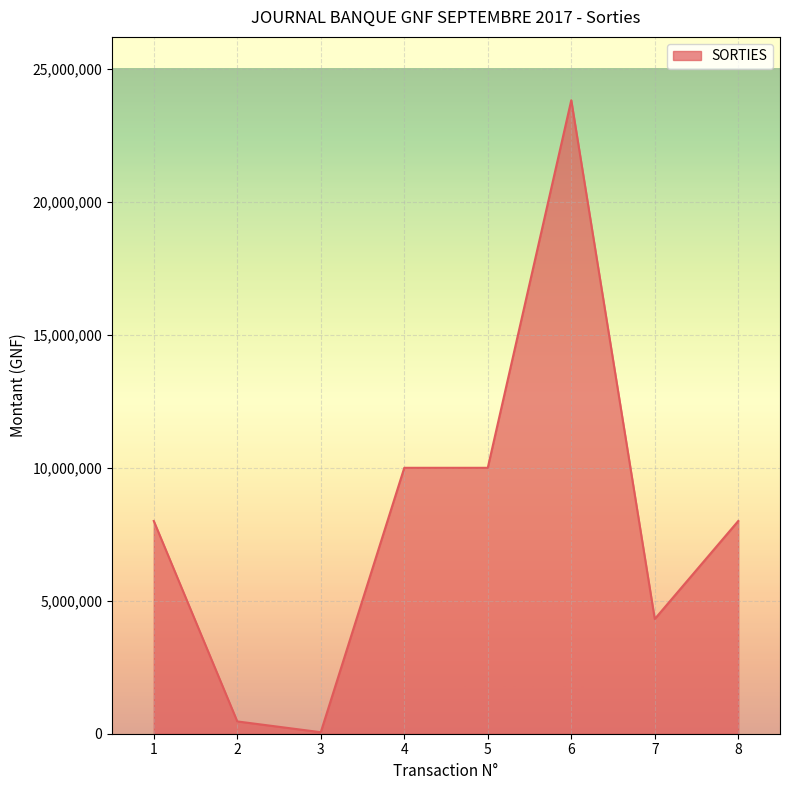

What is the change in value from 5 to 6?

+13822500